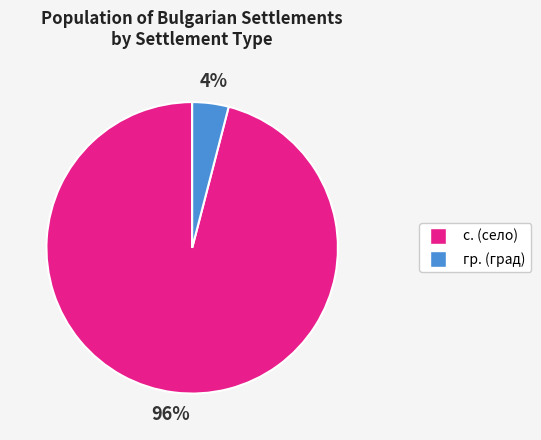

To the nearest percent, what is the average slice percentage?

50%